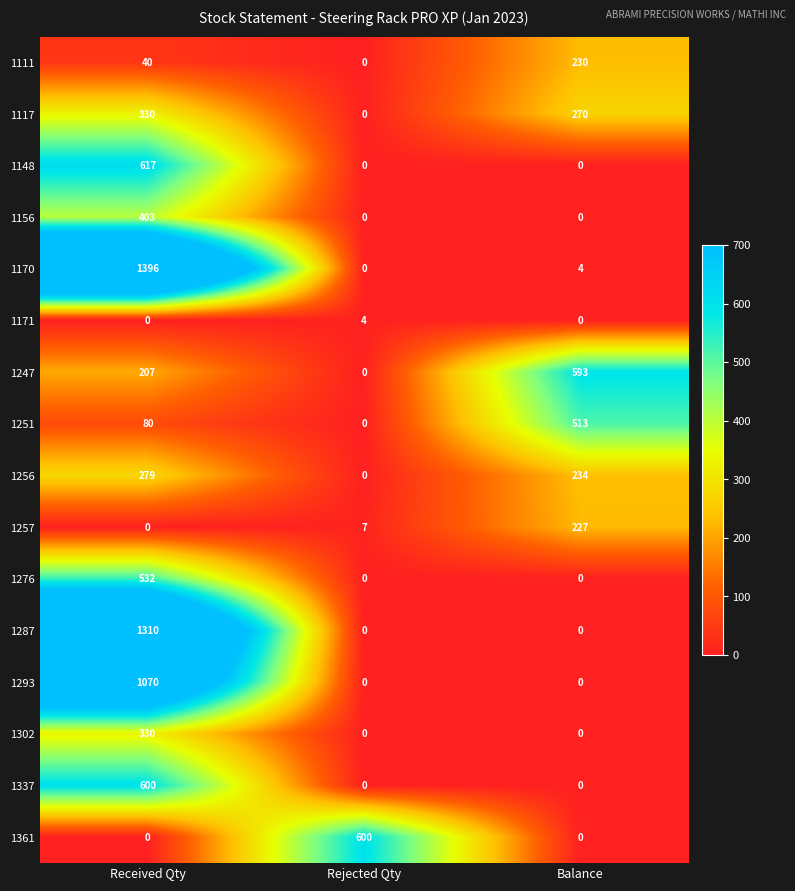

Count the 1287 values in the range 0 to 1310.

3